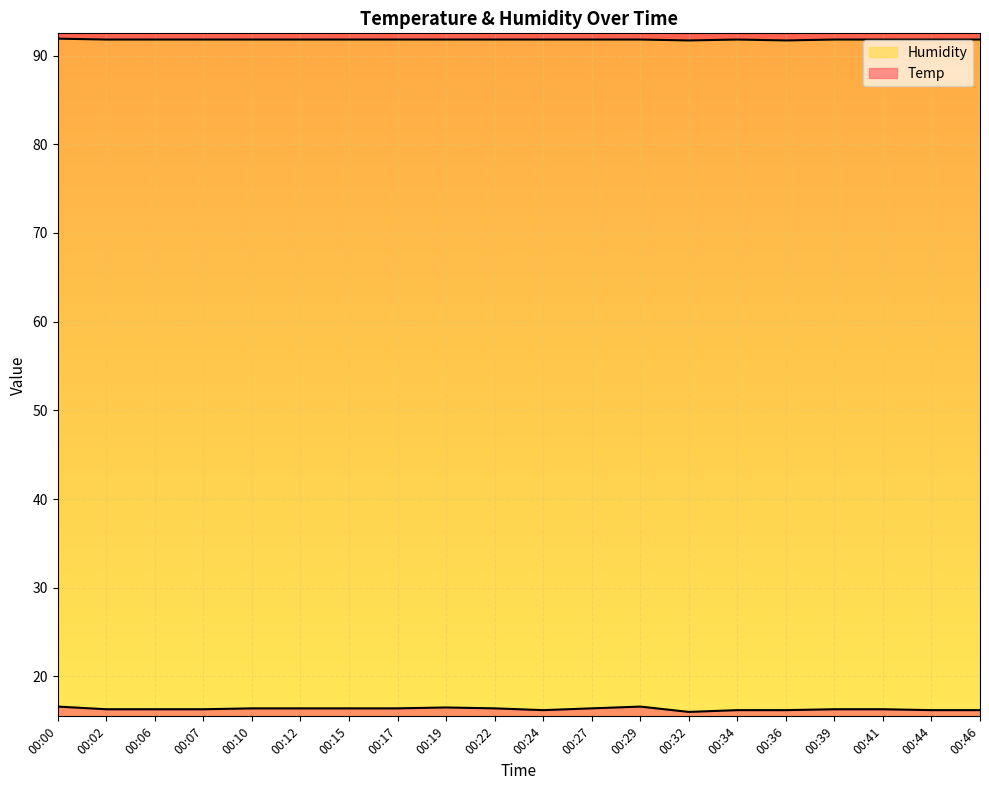

Reading left to right, transcribe all the data shown in this chart.

Temp: 00:00=16.6	00:02=16.3	00:06=16.3	00:07=16.3	00:10=16.4	00:12=16.4	00:15=16.4	00:17=16.4	00:19=16.5	00:22=16.4	00:24=16.2	00:27=16.4	00:29=16.6	00:32=16.0	00:34=16.2	00:36=16.2	00:39=16.3	00:41=16.3	00:44=16.2	00:46=16.2
Humidity: 00:00=91.9	00:02=91.8	00:06=91.8	00:07=91.8	00:10=91.8	00:12=91.8	00:15=91.8	00:17=91.8	00:19=91.8	00:22=91.8	00:24=91.8	00:27=91.8	00:29=91.8	00:32=91.7	00:34=91.8	00:36=91.7	00:39=91.8	00:41=91.8	00:44=91.8	00:46=91.8